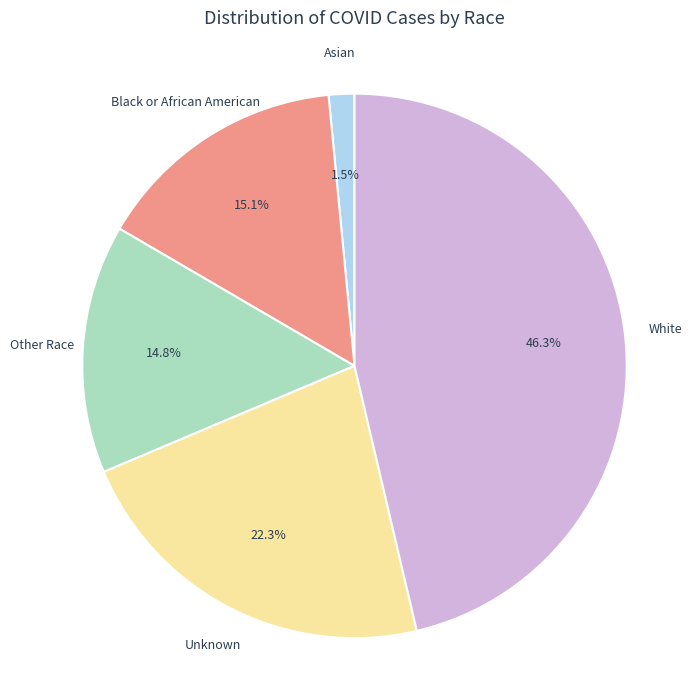

Does White account for over 50% of the chart?

No